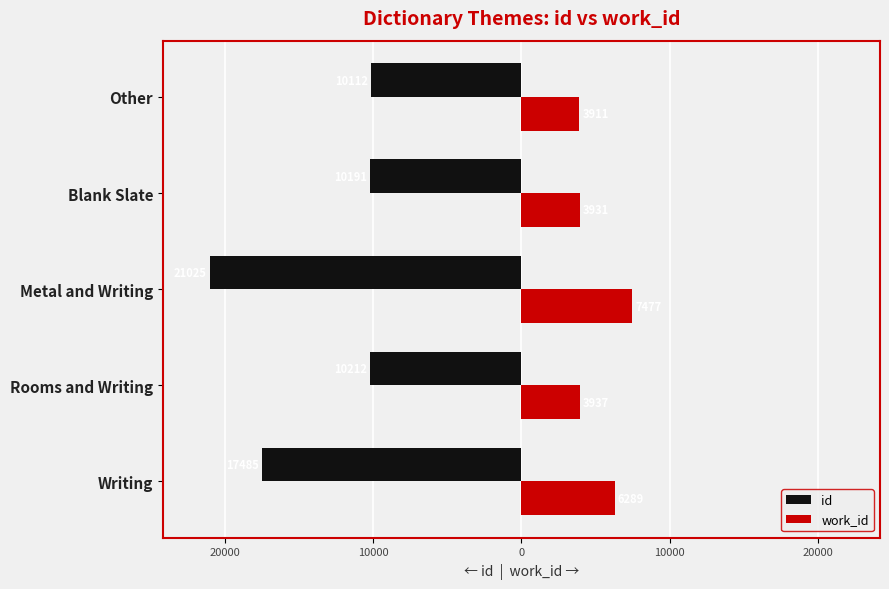

What are all the series names shown in the legend?

id, work_id